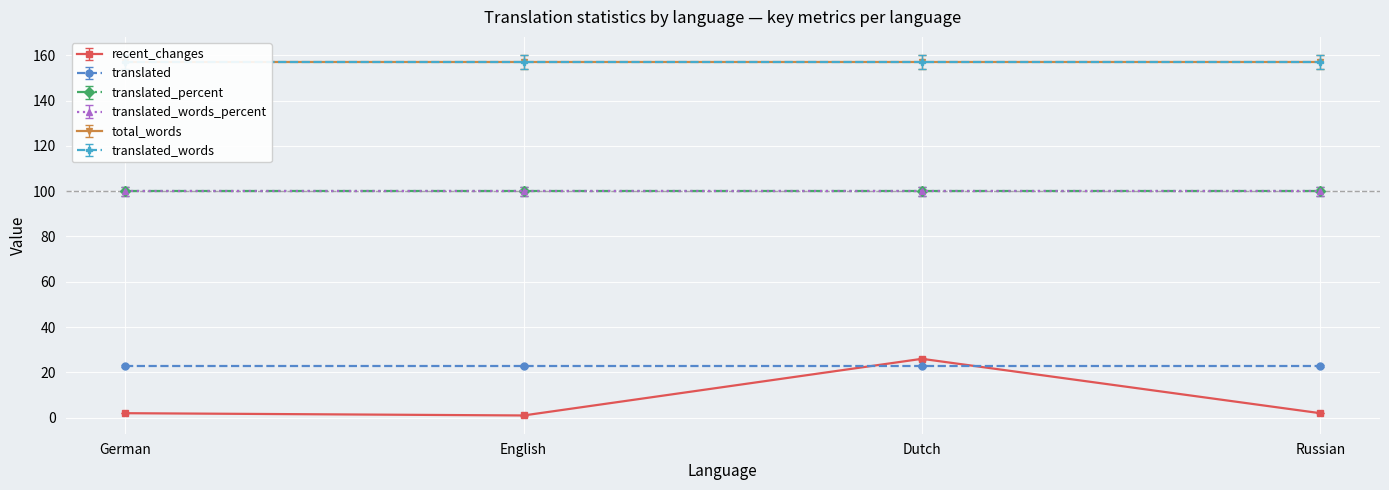

Does the chart display data point markers on the line(s)?

Yes